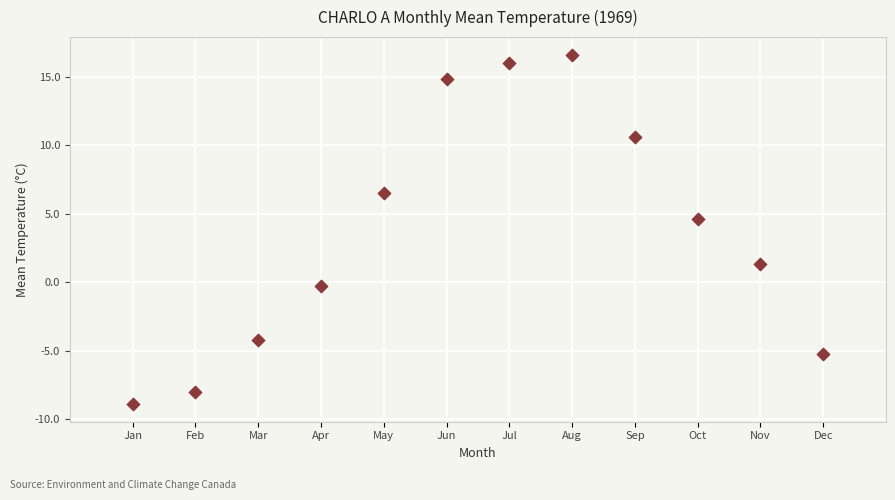

What is the average X value?

6.5